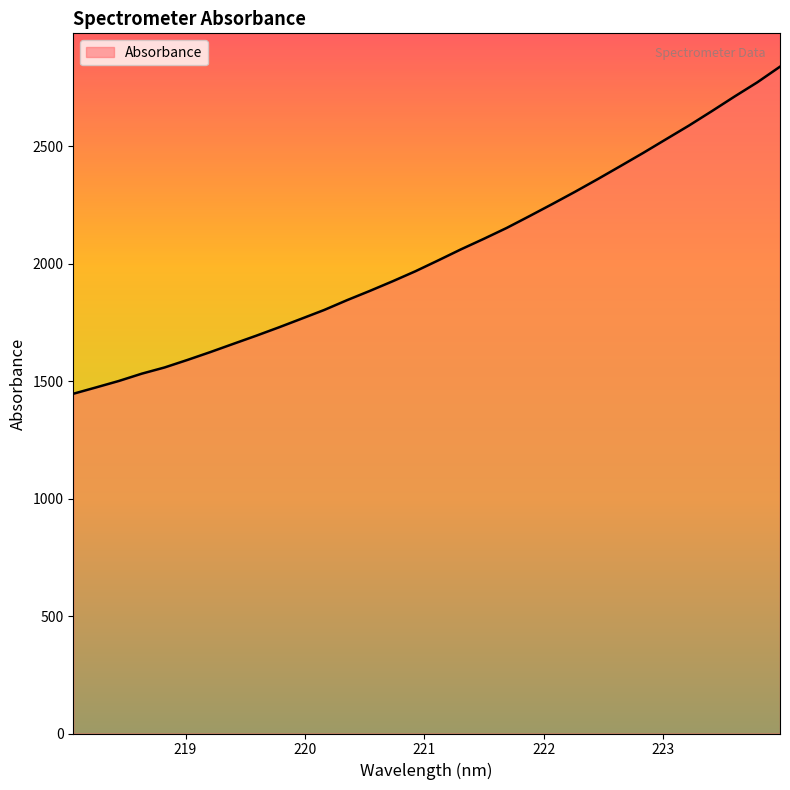

What is the minimum value shown in the chart?

1446.7